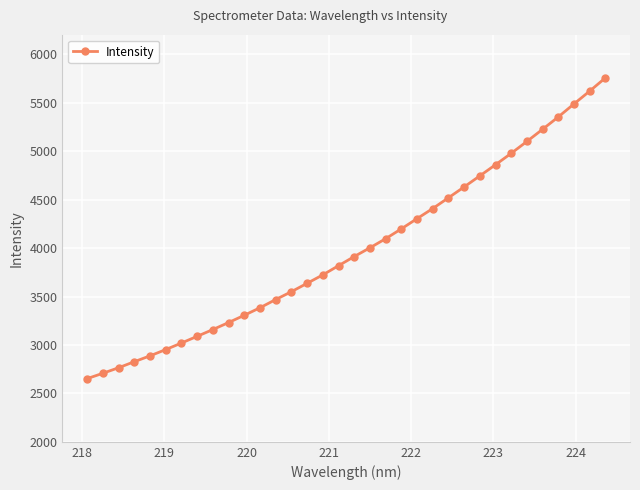

Is this an area chart (filled region under the line)?

No